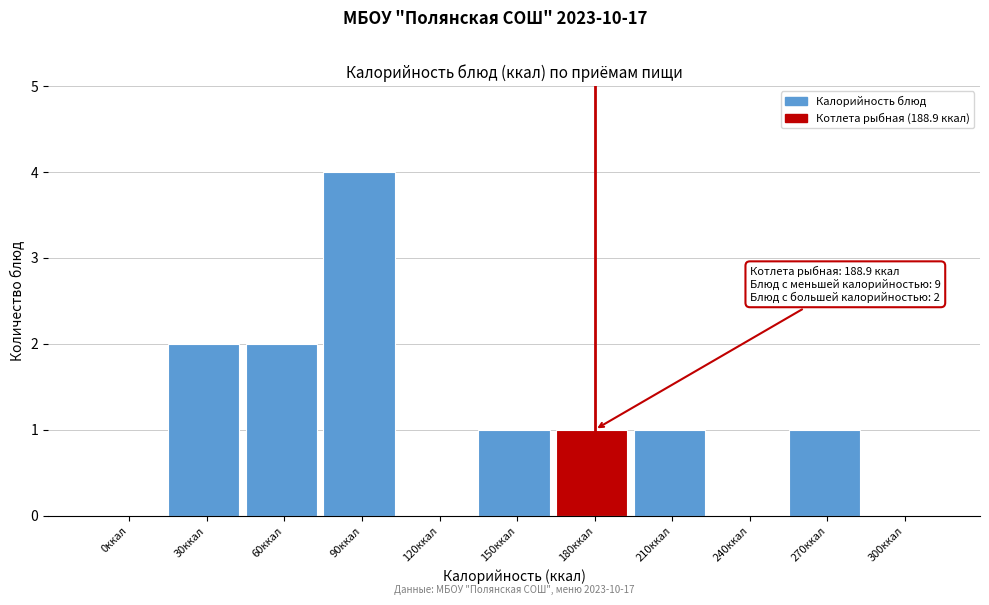

Reading right to left, transcribe all the data shown in this chart.

300ккал=0	270ккал=1	240ккал=0	210ккал=1	180ккал=1	150ккал=1	120ккал=0	90ккал=4	60ккал=2	30ккал=2	0ккал=0